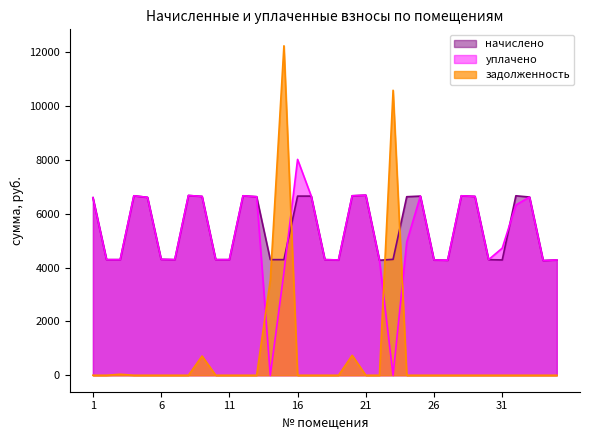

Which category has the highest value in the задолженность series?

15